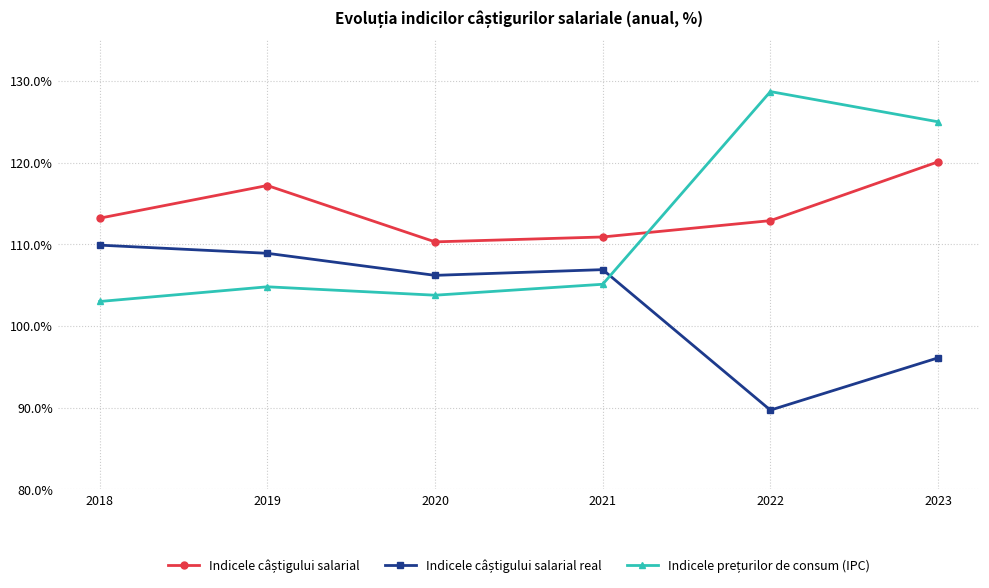

What is the smallest value displayed?

89.7